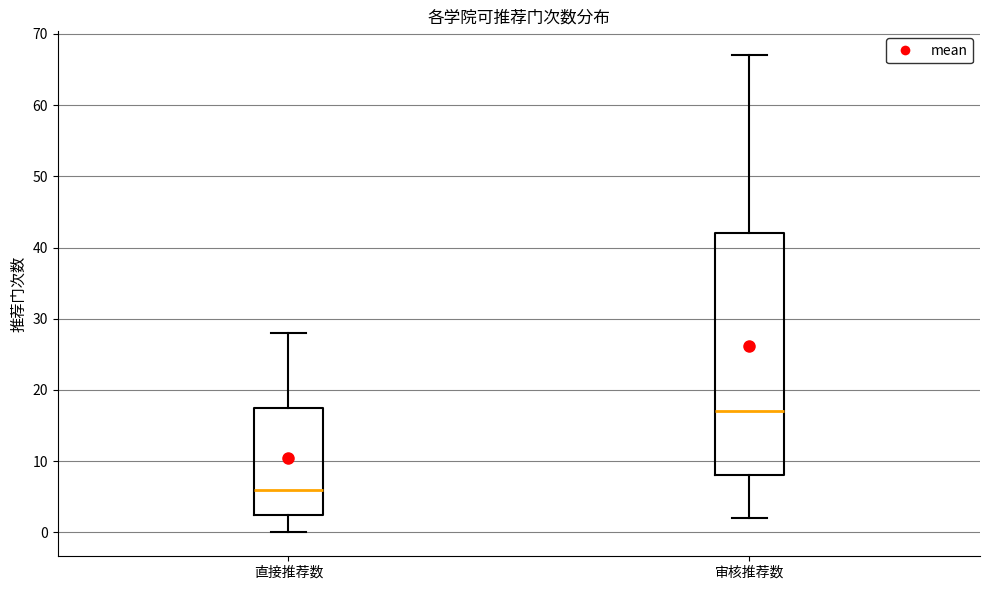

Comparing the boxes themselves (not the whiskers), which one is the tallest?

审核推荐数